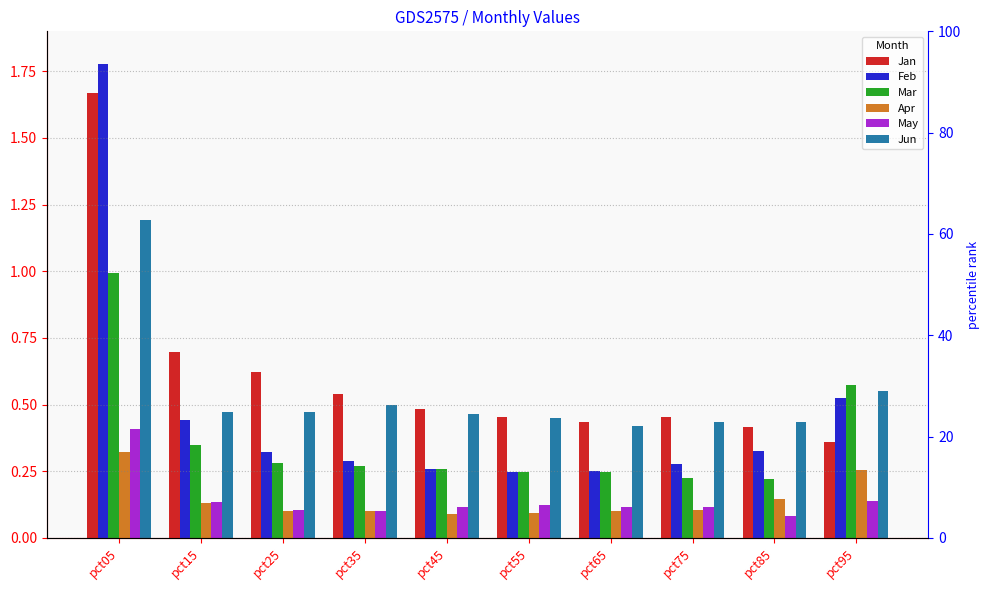

What is the sum of the Jun values at pct15 and pct35?

1.0